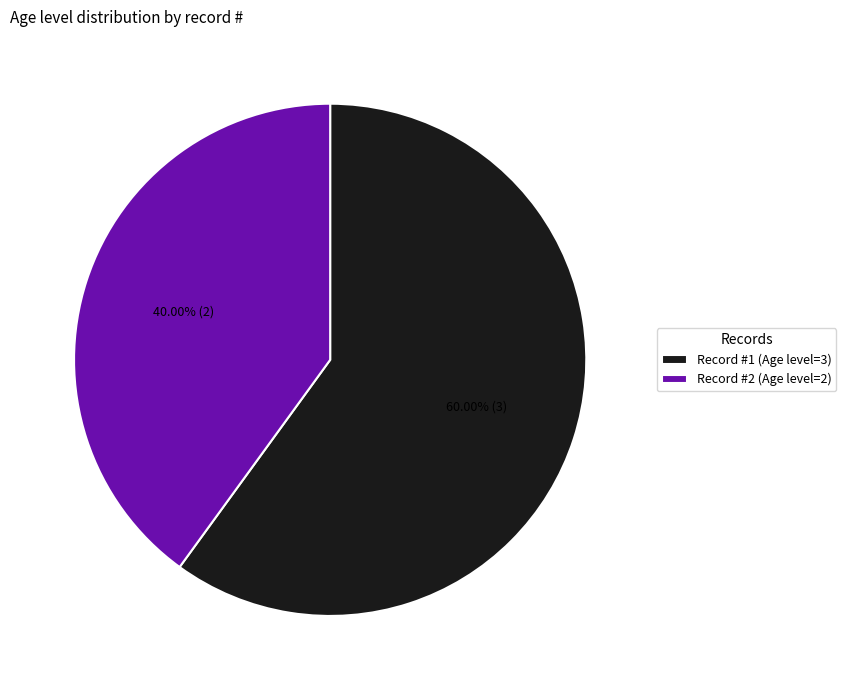

What is the ratio of the value at Record #1 (Age level=3) to the value at Record #2 (Age level=2)?

1.5